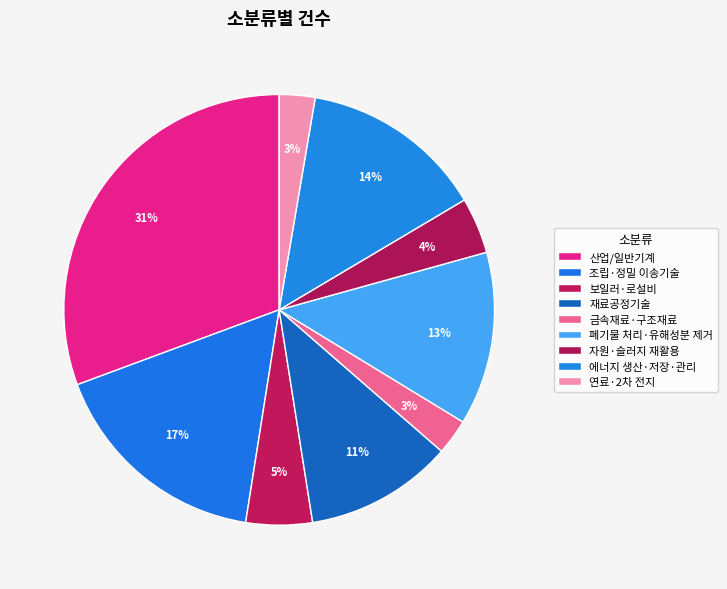

How many slices are in this pie chart?

9